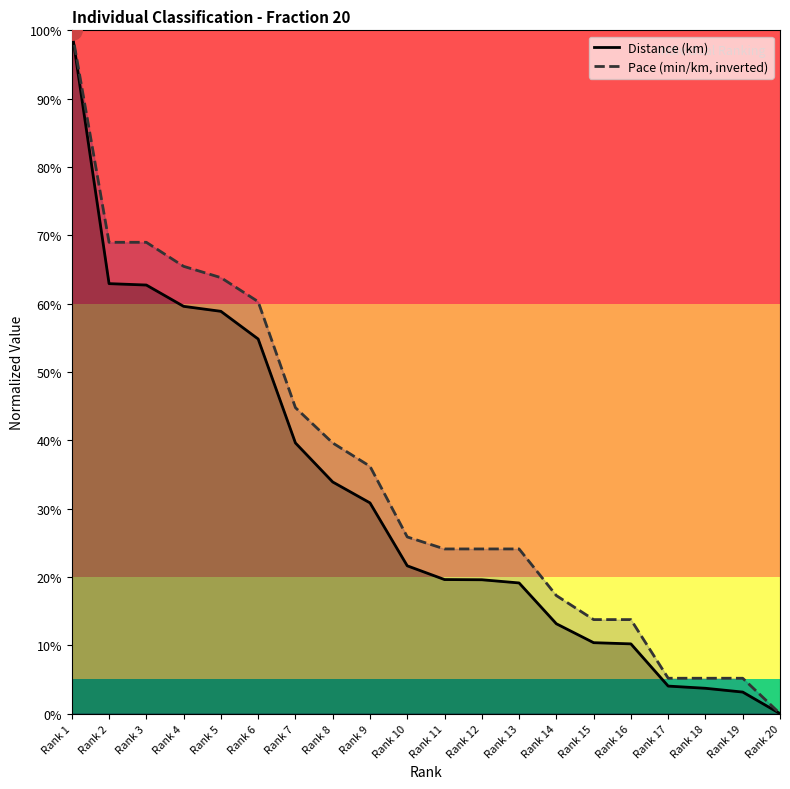

True or false: Pace (min/km, inverted) has more than 0 interior local peaks.

False